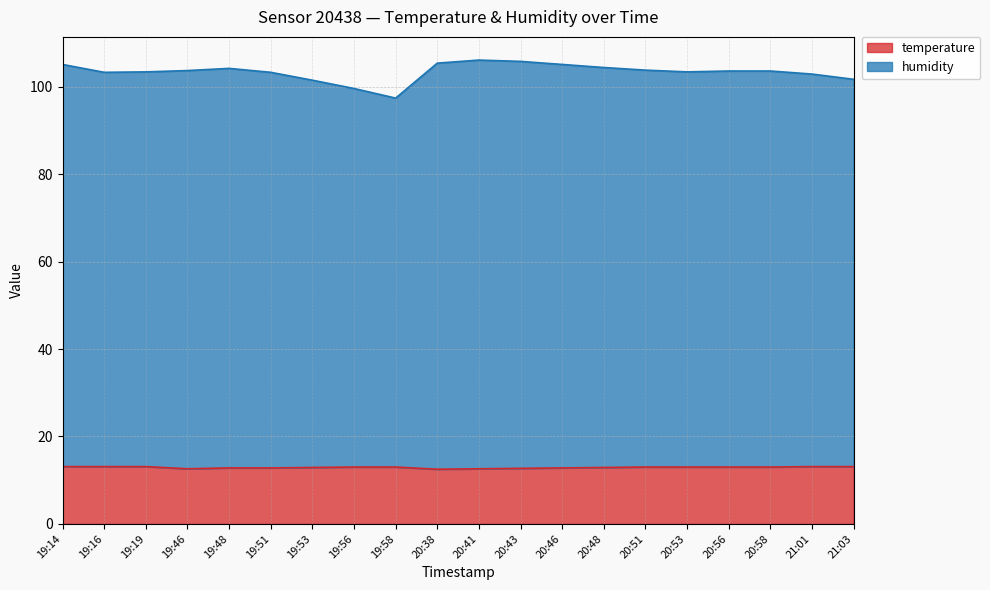

True or false: temperature and humidity cross at least once.

False